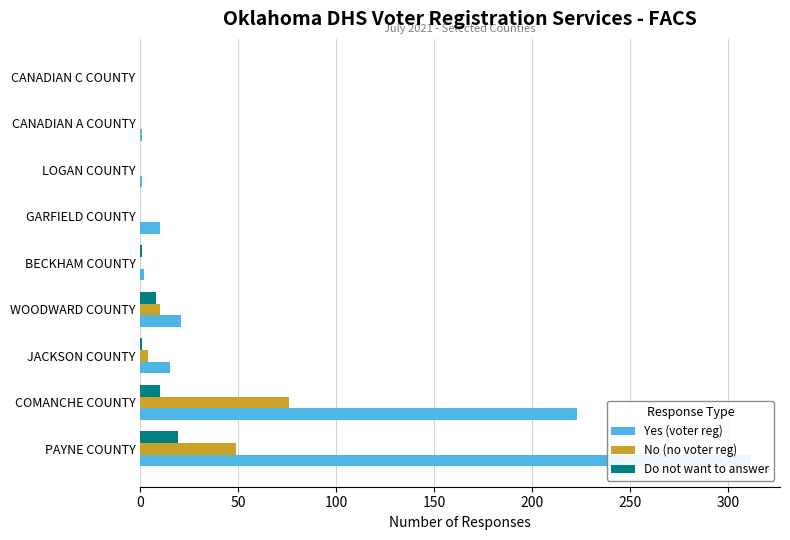

Reading left to right, extract all data points from this chart.

Yes (voter reg): 311	223	15	21	2	10	1	1	0
No (no voter reg): 49	76	4	10	0	0	0	0	0
Do not want to answer: 19	10	1	8	1	0	0	0	0